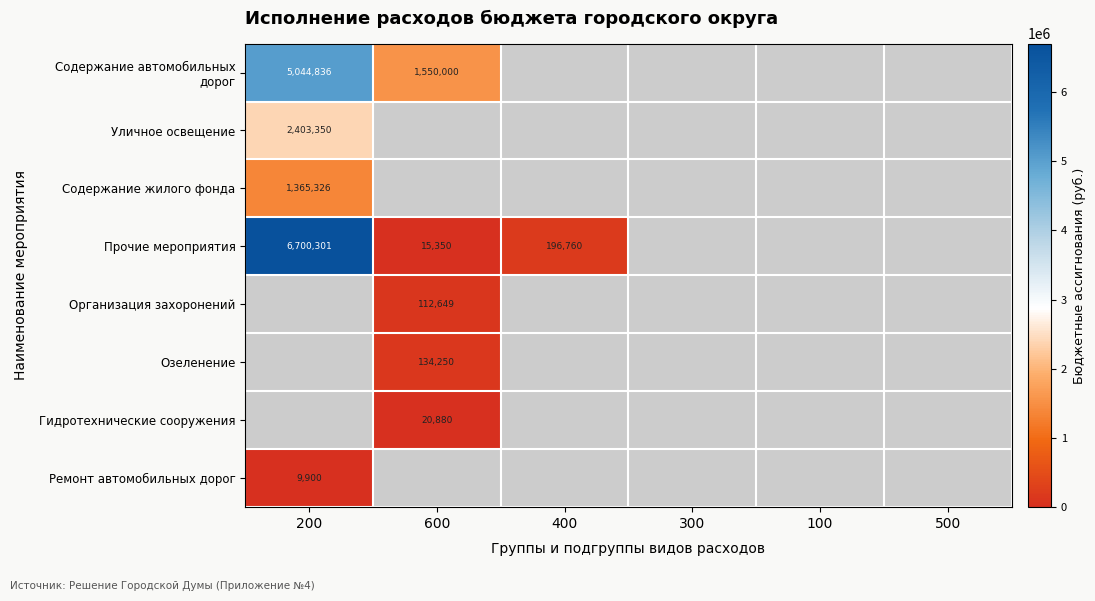

True or false: Ремонт автомобильных дорог has a value of 4023 at 200.

False